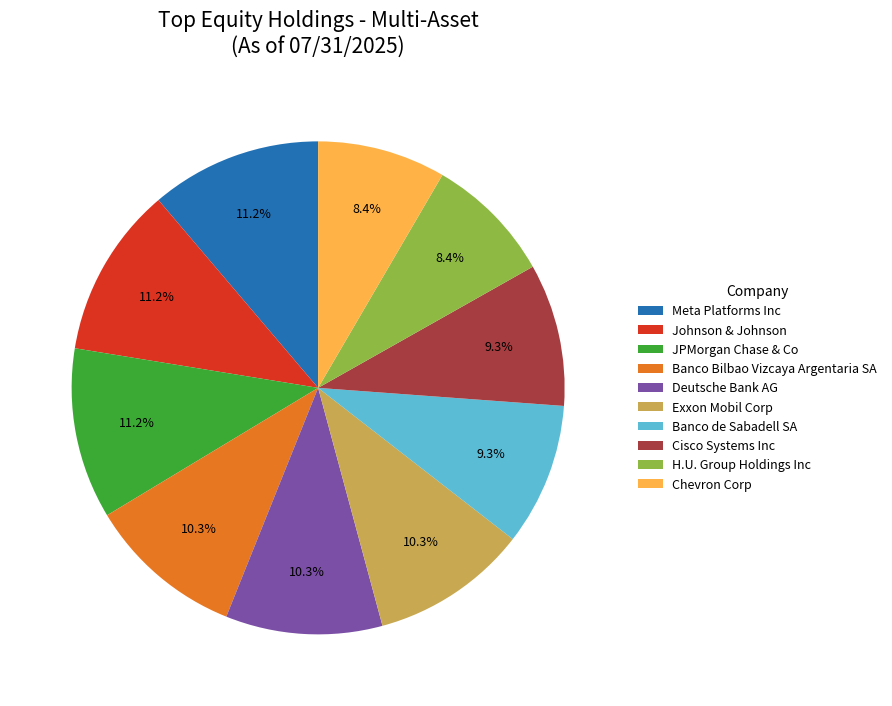

How many segments does this pie chart have?

10